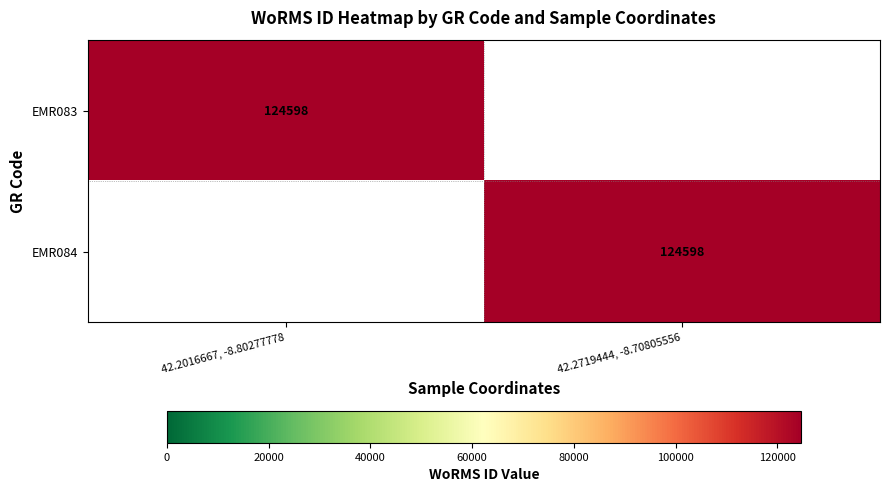

At how many categories does at least one series exceed 67254?

2